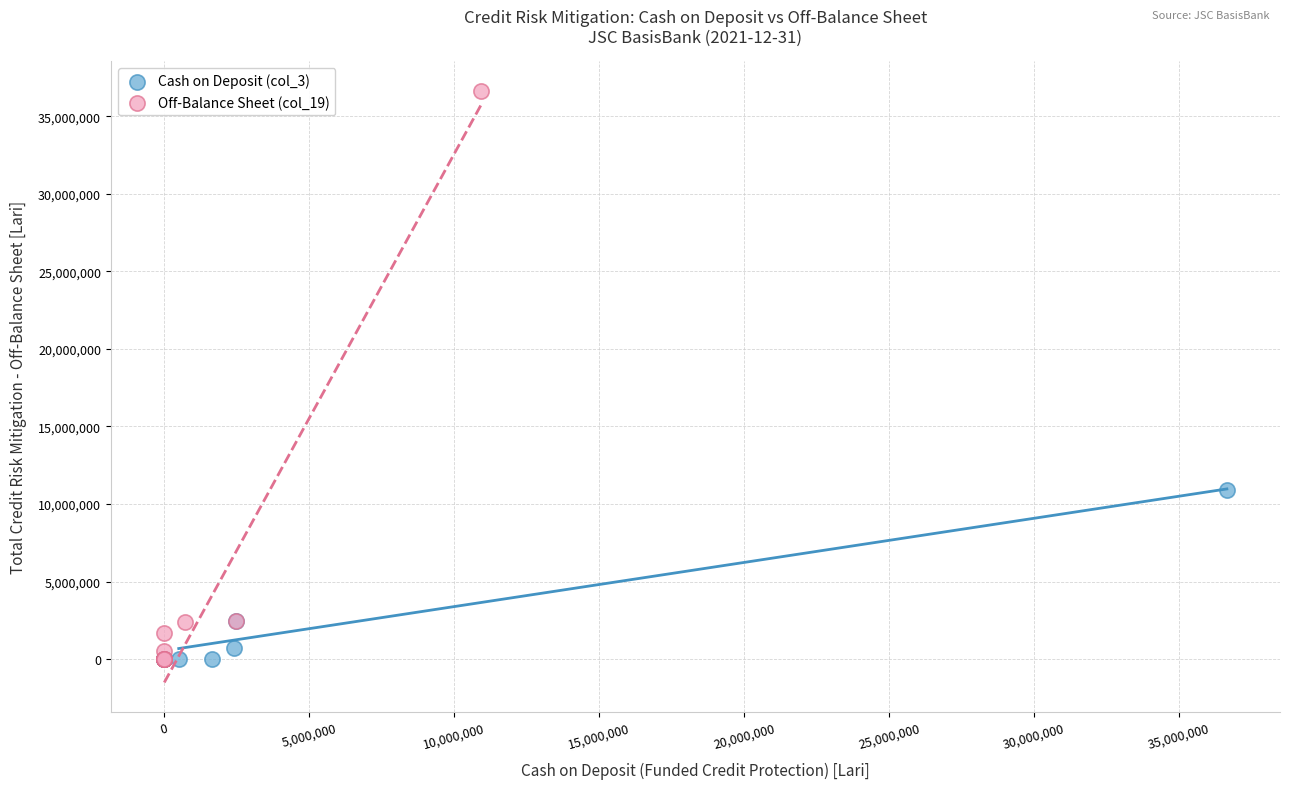

Which series has the largest Y range (max minus min)?

Off-Balance Sheet (col_19)